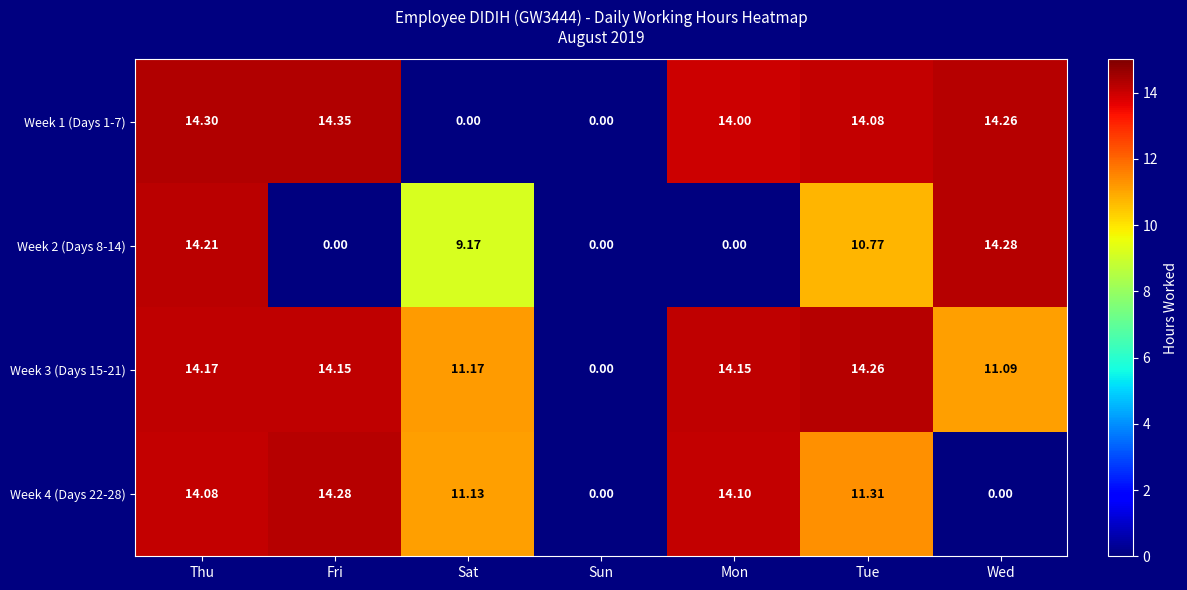

At which label does Week 1 (Days 1-7) reach its peak?

Fri